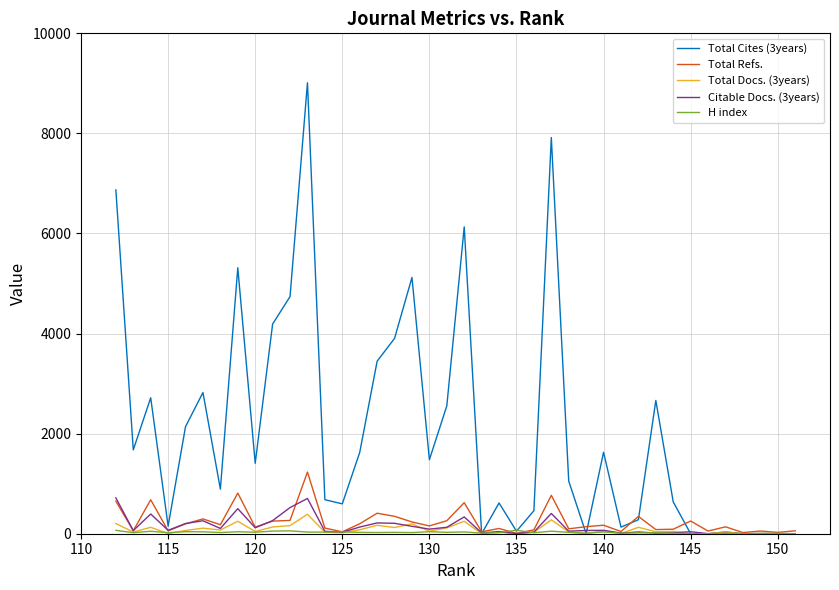

In Total Refs., how many points are lower than both neighbors (excluding endpoints)?

14